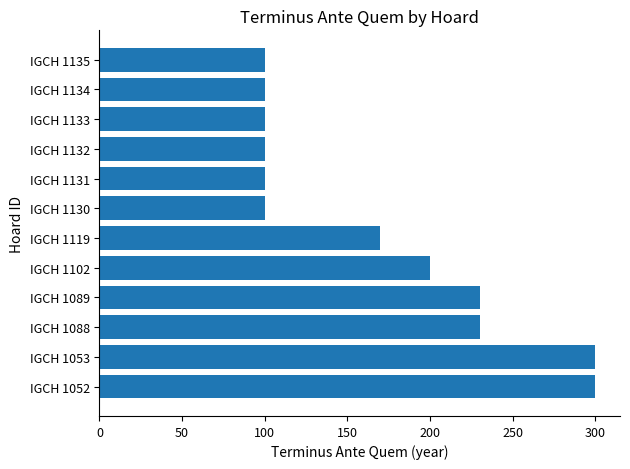

What is the ratio of the value at IGCH 1132 to the value at IGCH 1088?

0.4